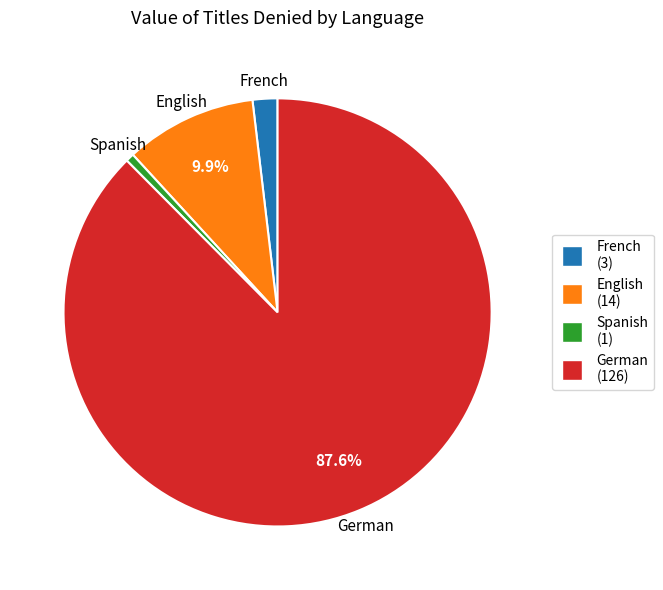

Which category has the biggest portion of the pie?

German